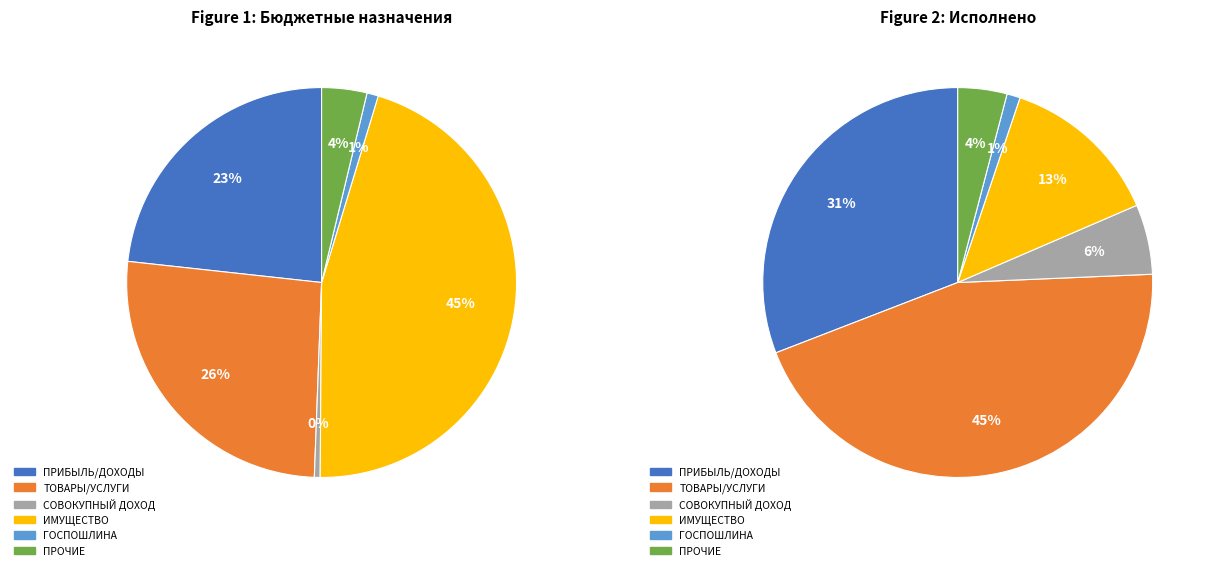

Rank the categories by value from lowest to highest.

ГОСУДАРСТВЕННАЯ ПОШЛИНА, ПРОЧИЕ ДОХОДЫ, НАЛОГИ НА СОВОКУПНЫЙ ДОХОД, НАЛОГИ НА ИМУЩЕСТВО, НАЛОГИ НА ПРИБЫЛЬ, ДОХОДЫ, НАЛОГИ НА ТОВАРЫ (РАБОТЫ, УСЛУГИ)